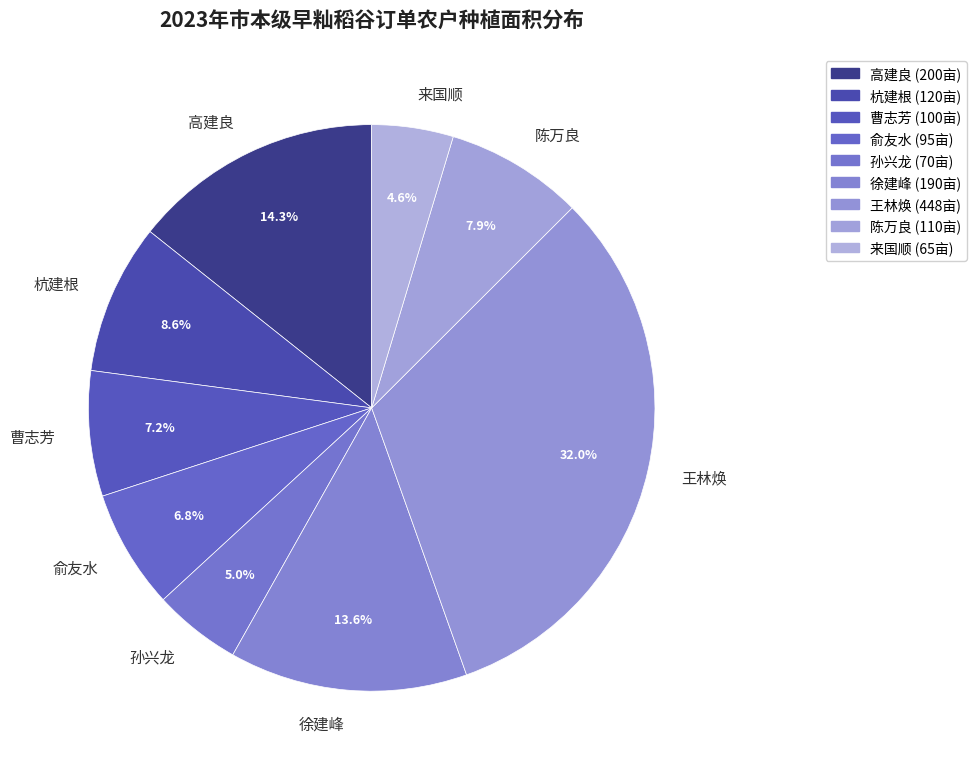

How much of the chart is everything except 陈万良?

92.1%